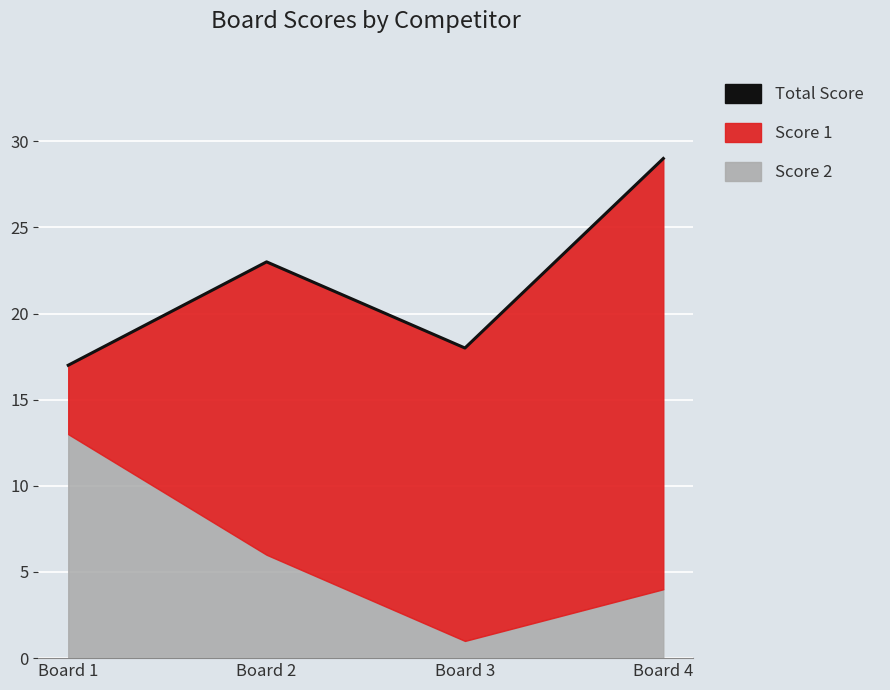

How many categories are shown in the chart?

4